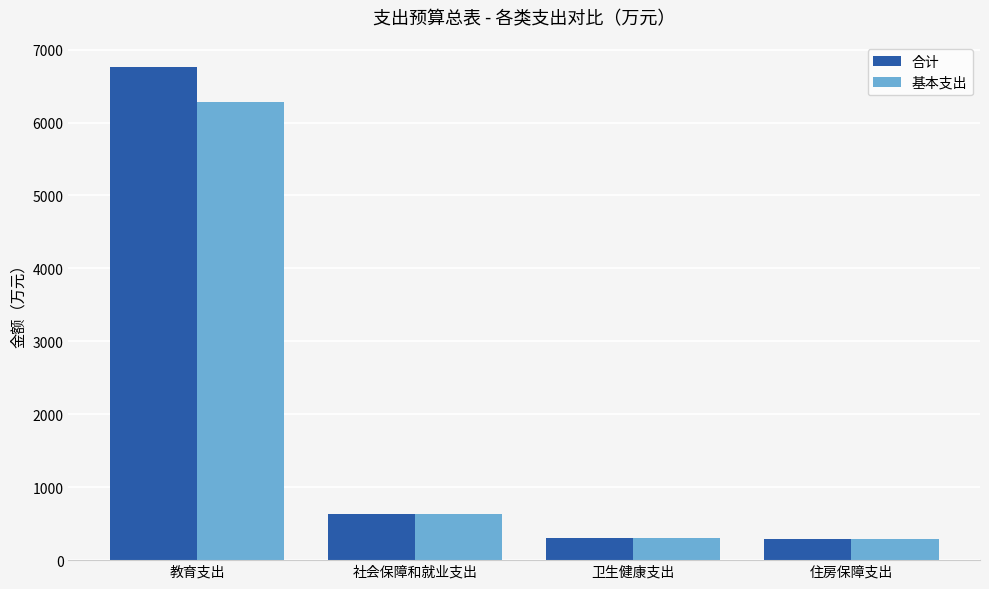

Rank the series at 教育支出 from lowest to highest value.

基本支出, 合计